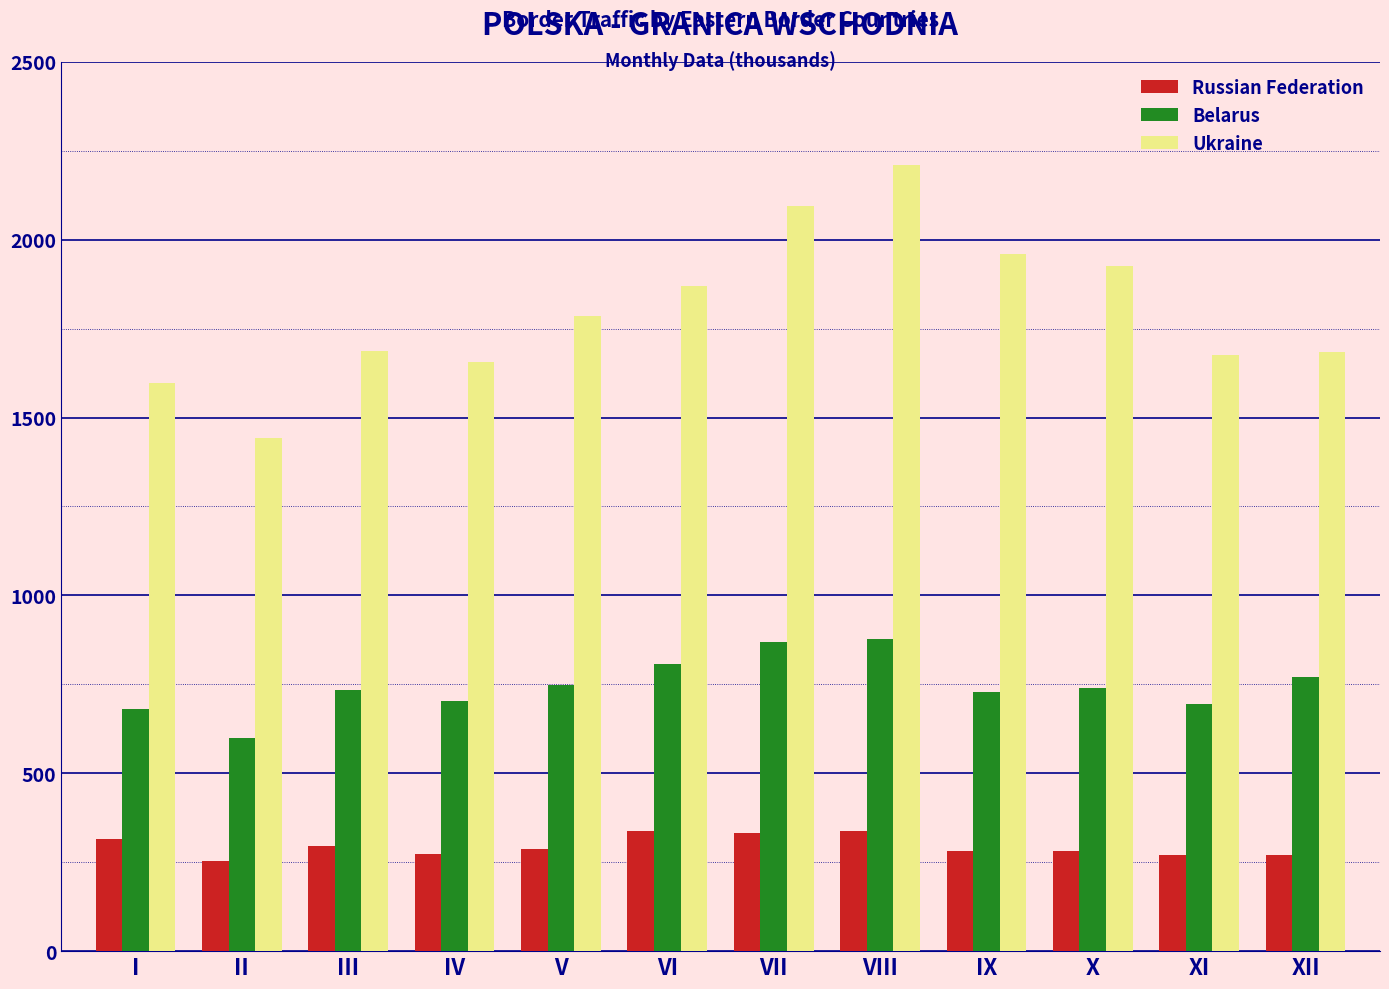

How many values in the Belarus series exceed 738?

6